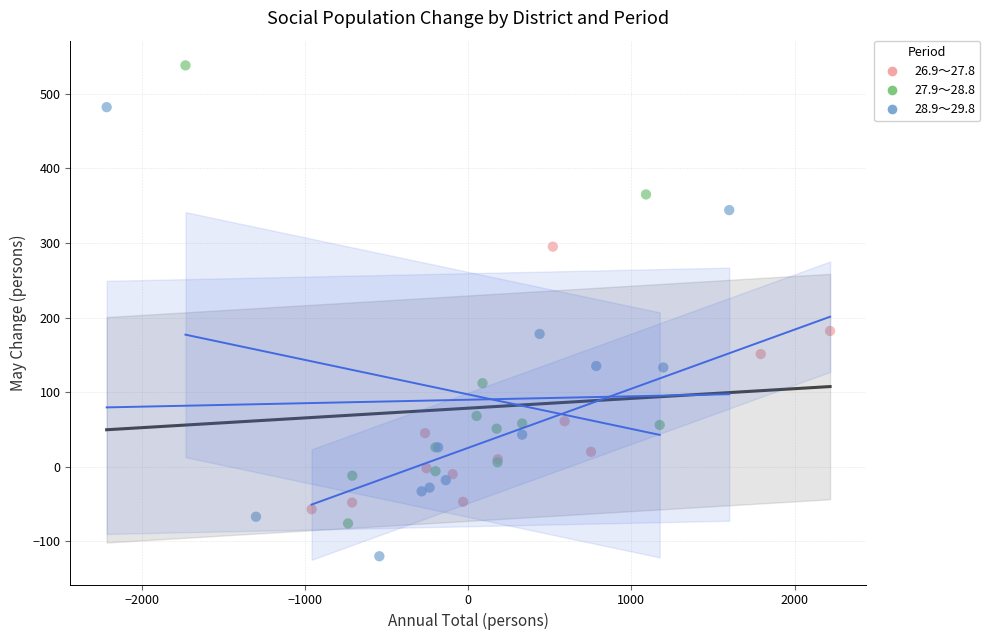

Which series reaches the maximum Y coordinate?

27.9～28.8